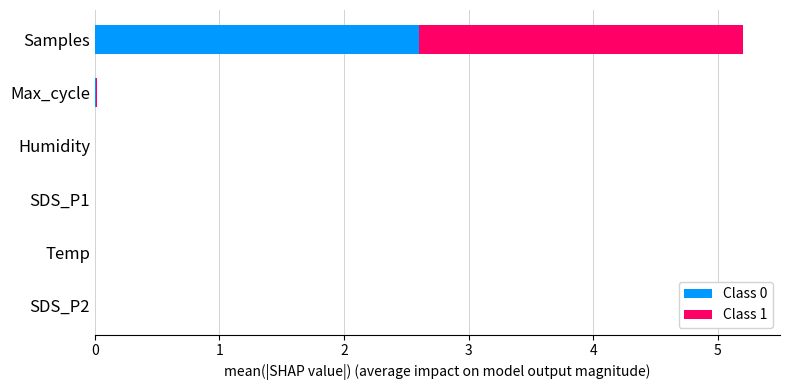

What is the maximum value for Class 0?

2.6